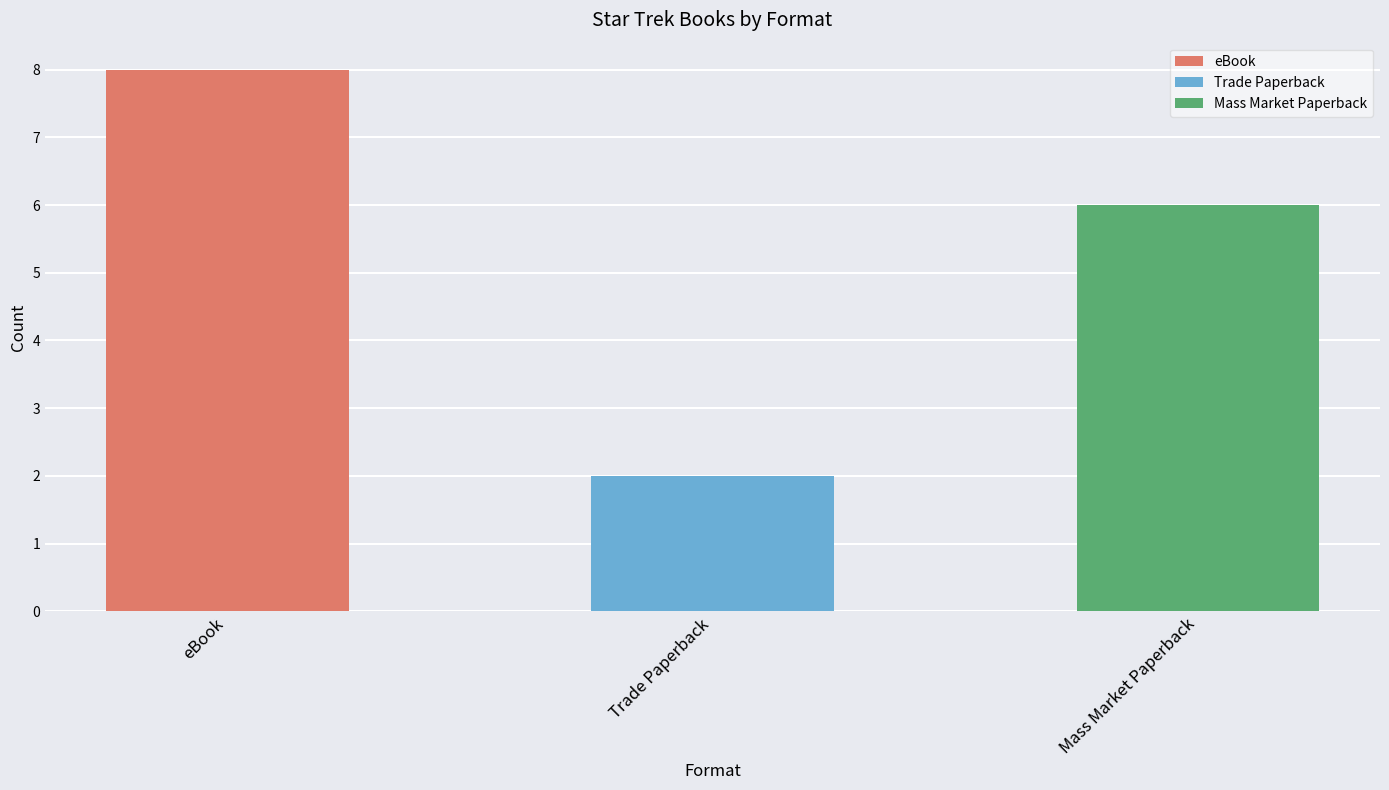

At which label does the data first exceed 6?

eBook